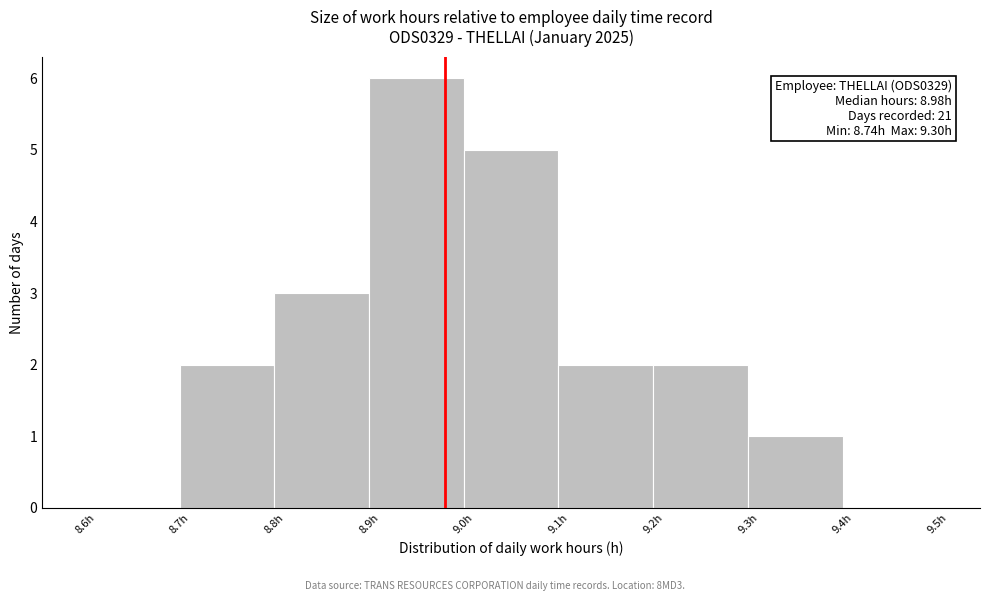

Over which range of the x-axis is the bar tallest?

8.9 to 9.0